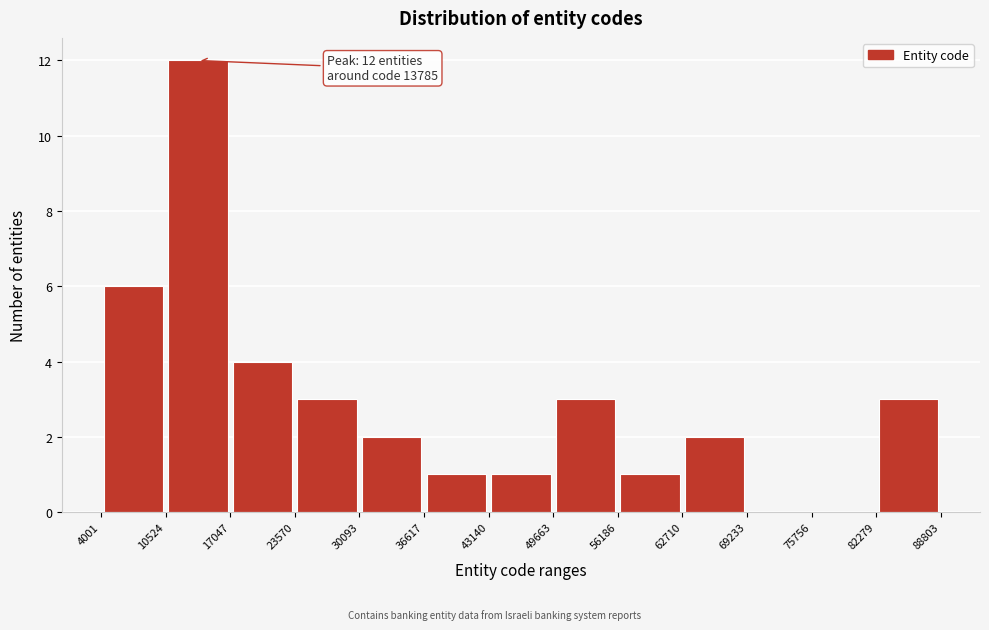

Which range on the x-axis has the tallest bar?

10524 to 17047